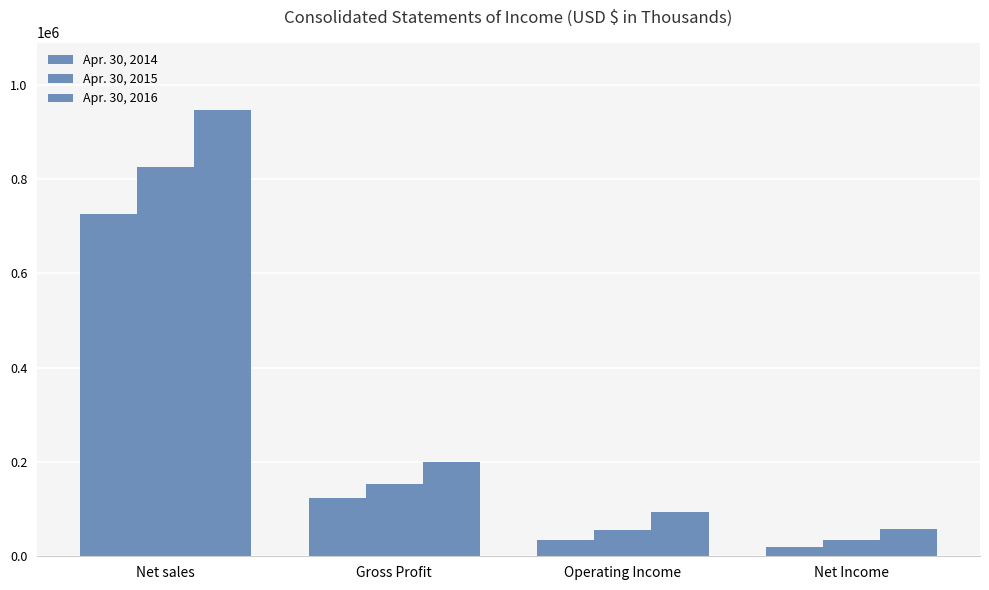

What is the spread (max minus min) of values at Operating Income?

59072